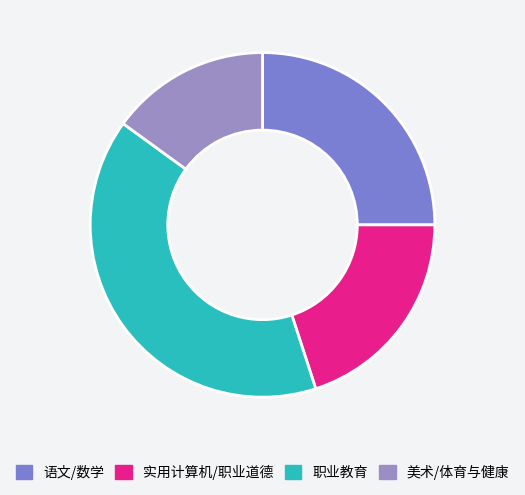

Which has a higher value, 实用计算机/职业道德 or 职业教育?

职业教育